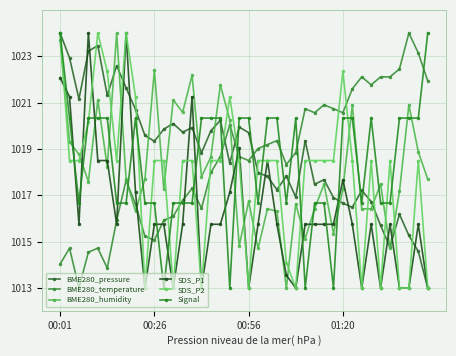

What are all the series names shown in the legend?

BME280_pressure, BME280_temperature, BME280_humidity, SDS_P1, SDS_P2, Signal